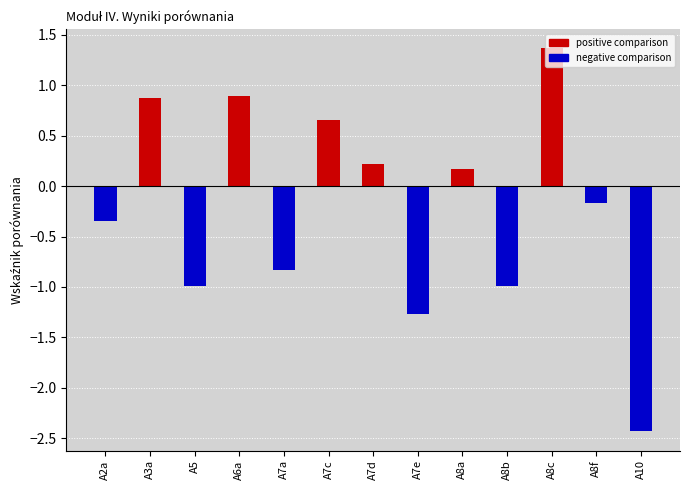

What is the smallest value displayed?

-2.4